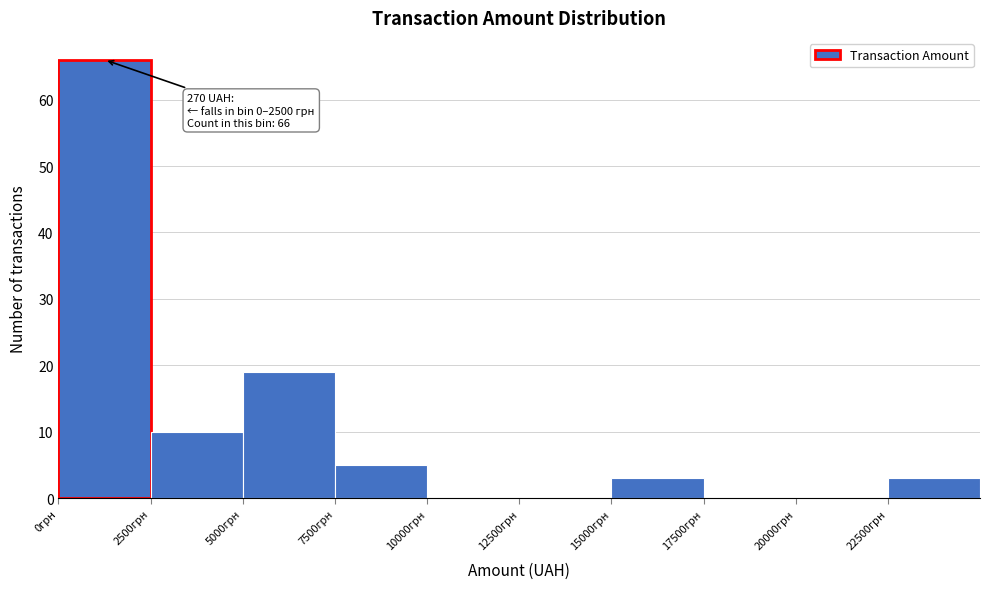

Which range on the x-axis has the tallest bar?

0 to 2500